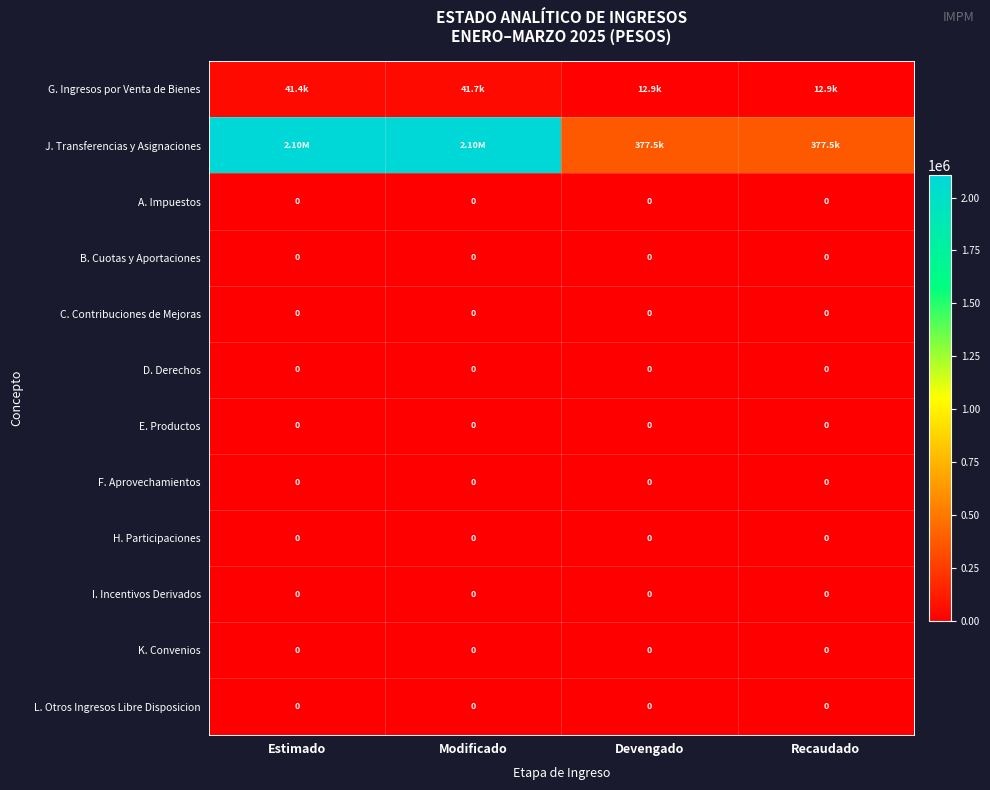

Which series changed the most between Estimado and Recaudado?

J. Transferencias y Asignaciones